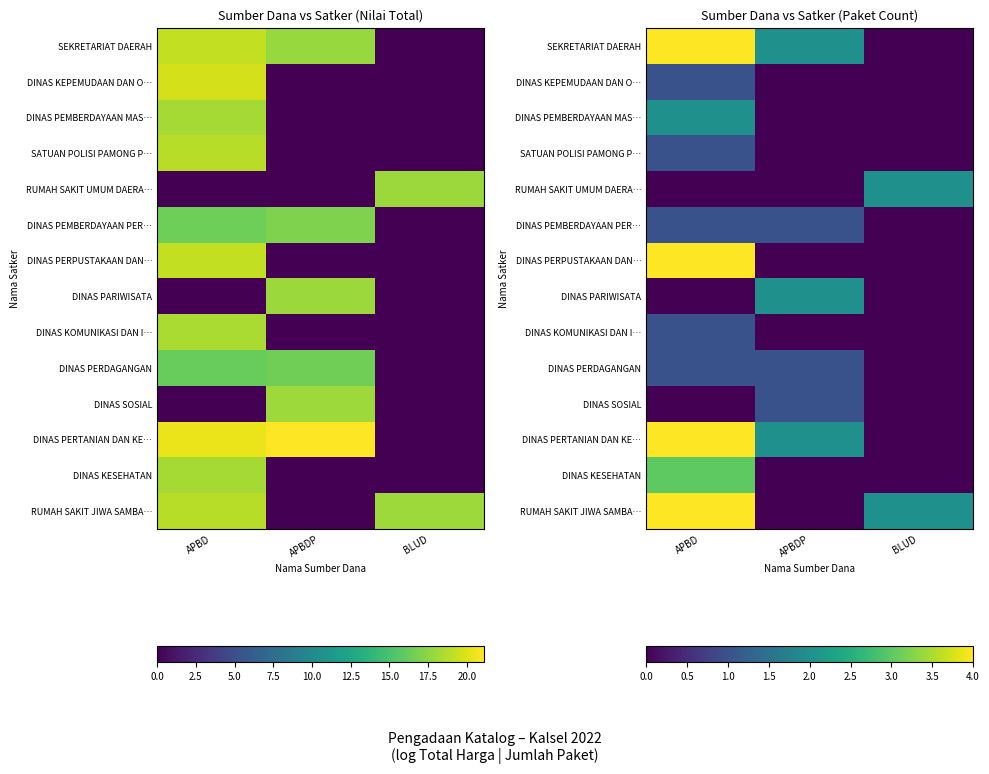

How many DINAS KOMUNIKASI DAN I… values are between 0 and 1?

3